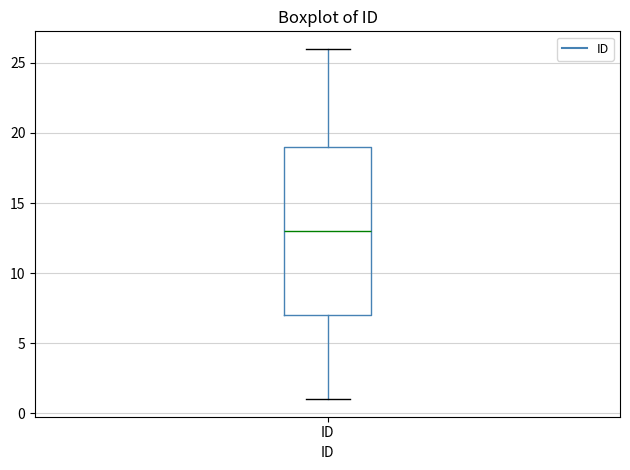

Transcribe this box plot: give where the median line is, the range the box spans, and where the two whiskers end, as read against the y-axis. The values are not printed on the chart, so give them approximately, as read against the axis.

median 13, box 7 to 19, whiskers 1 to 26